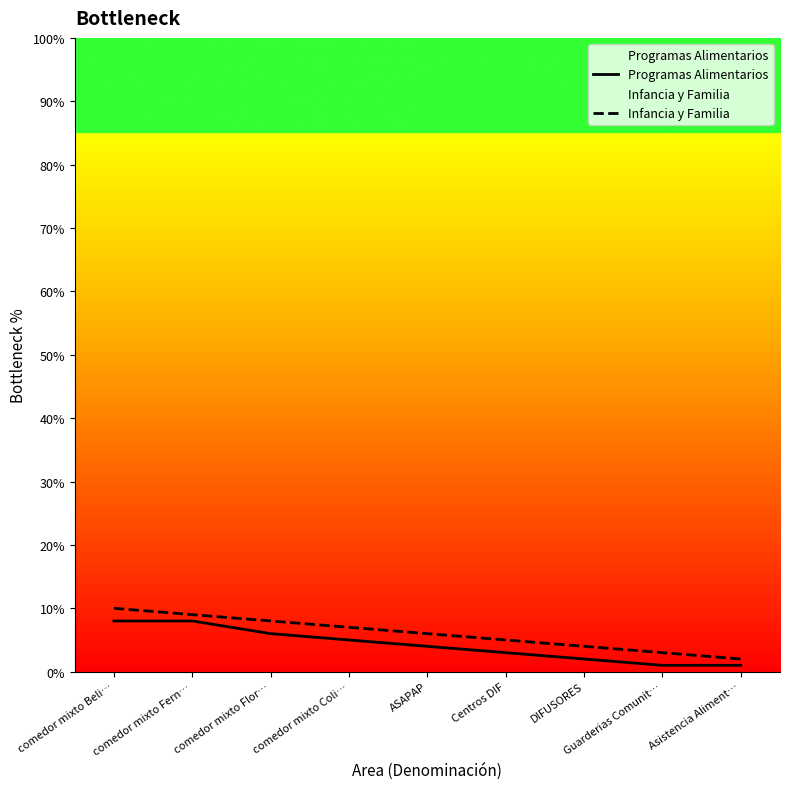

Where does the Infancia y Familia series first go above 6?

comedor mixto Beli…